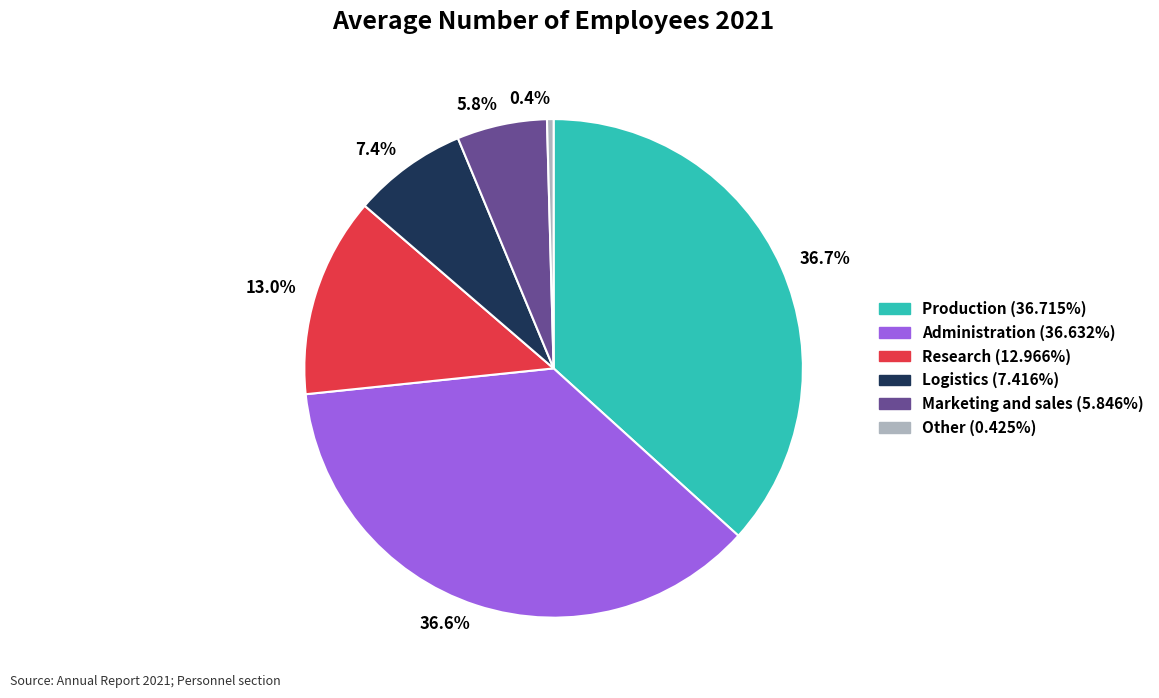

To the nearest percent, what is the difference between the largest and smallest slice percentages?

36%